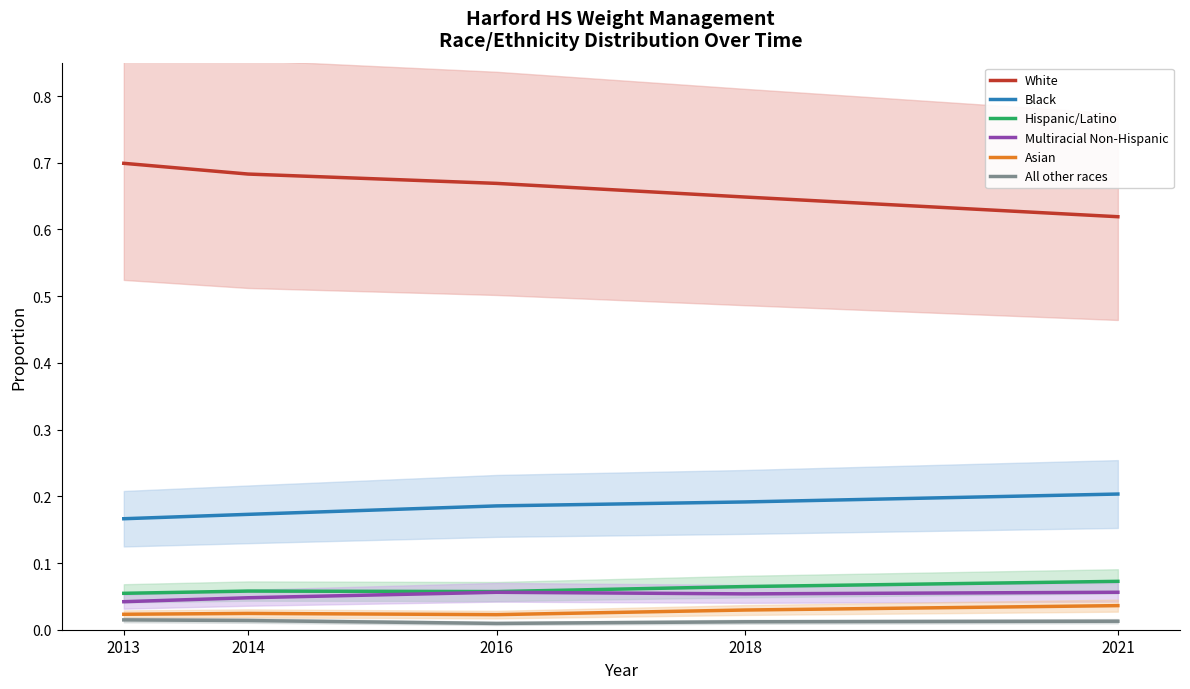

Is the value of Multiracial Non-Hispanic at 2016 greater than the value of Asian at 2014?

Yes